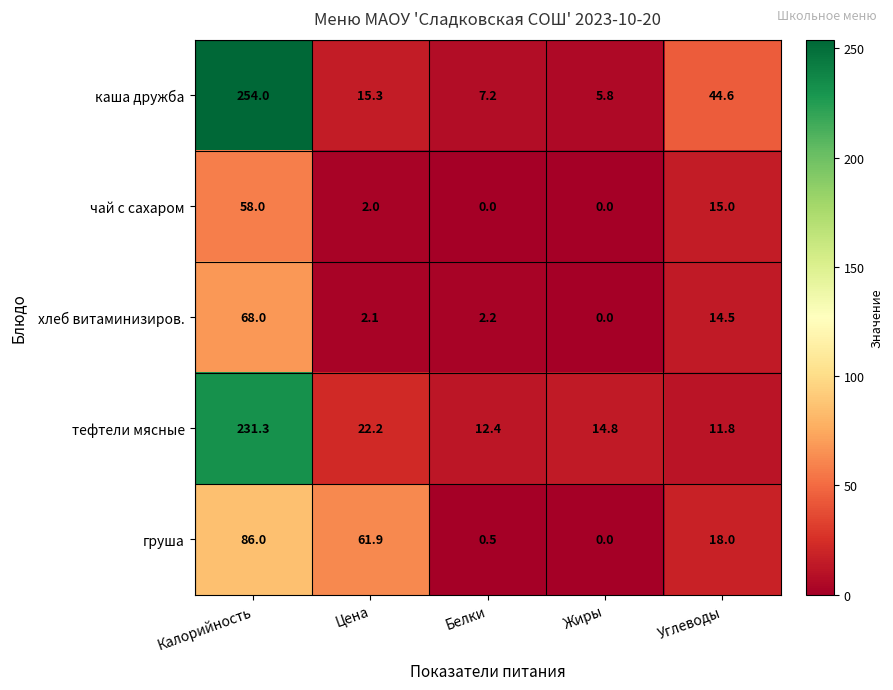

True or false: чай с сахаром has a value of 3.6 at Цена.

False